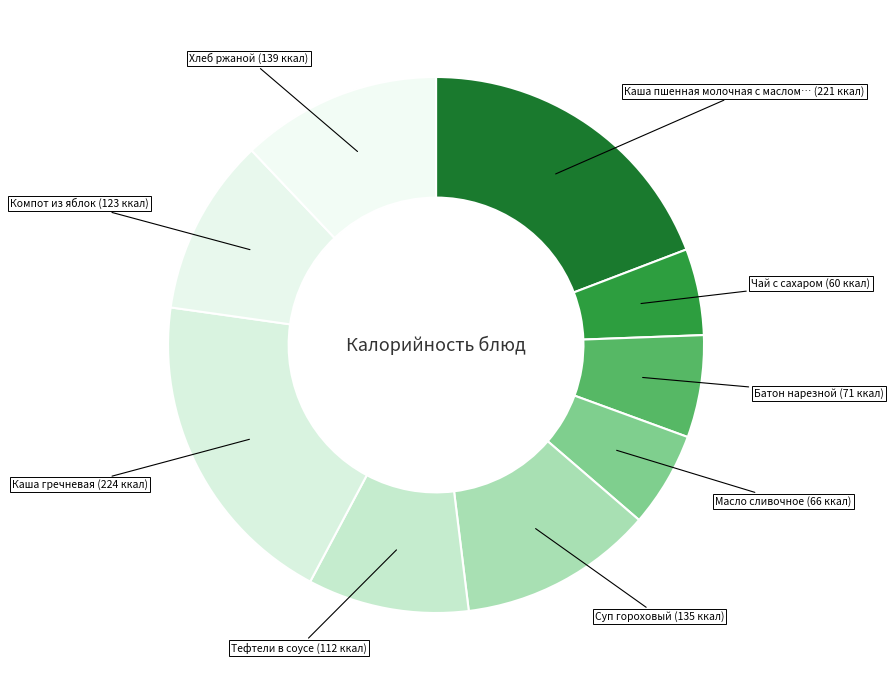

Count the number of slices in the pie.

9